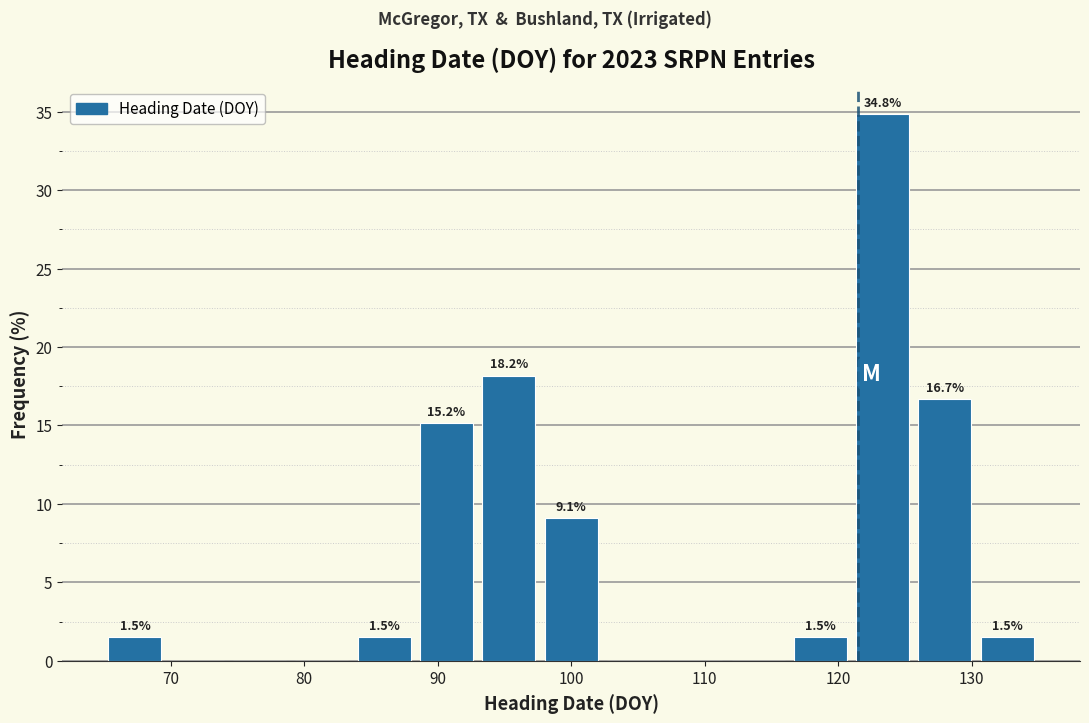

Which range on the x-axis has the tallest bar?

121 to 126